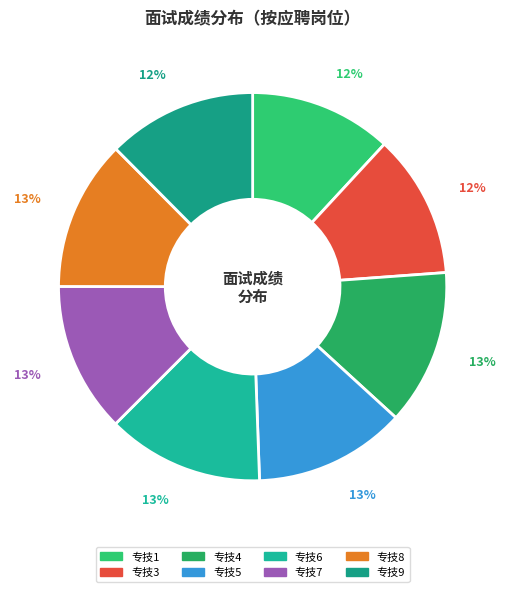

How many segments does this pie chart have?

8